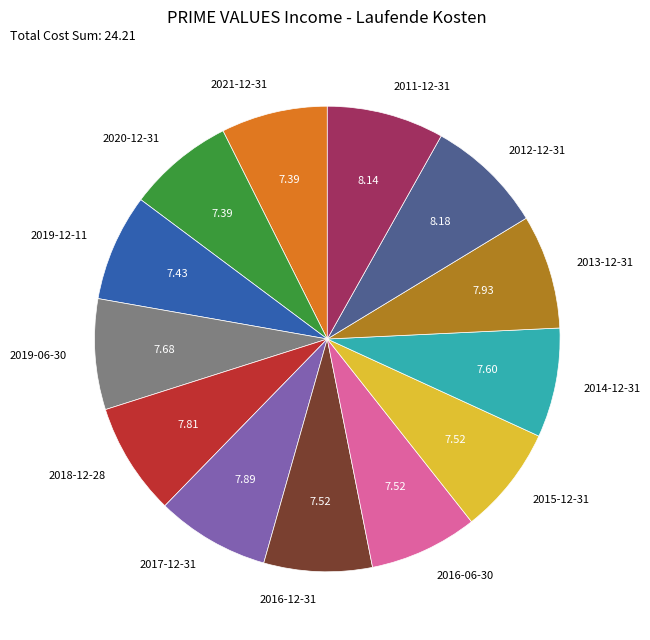

Does 2014-12-31 account for over 50% of the chart?

No